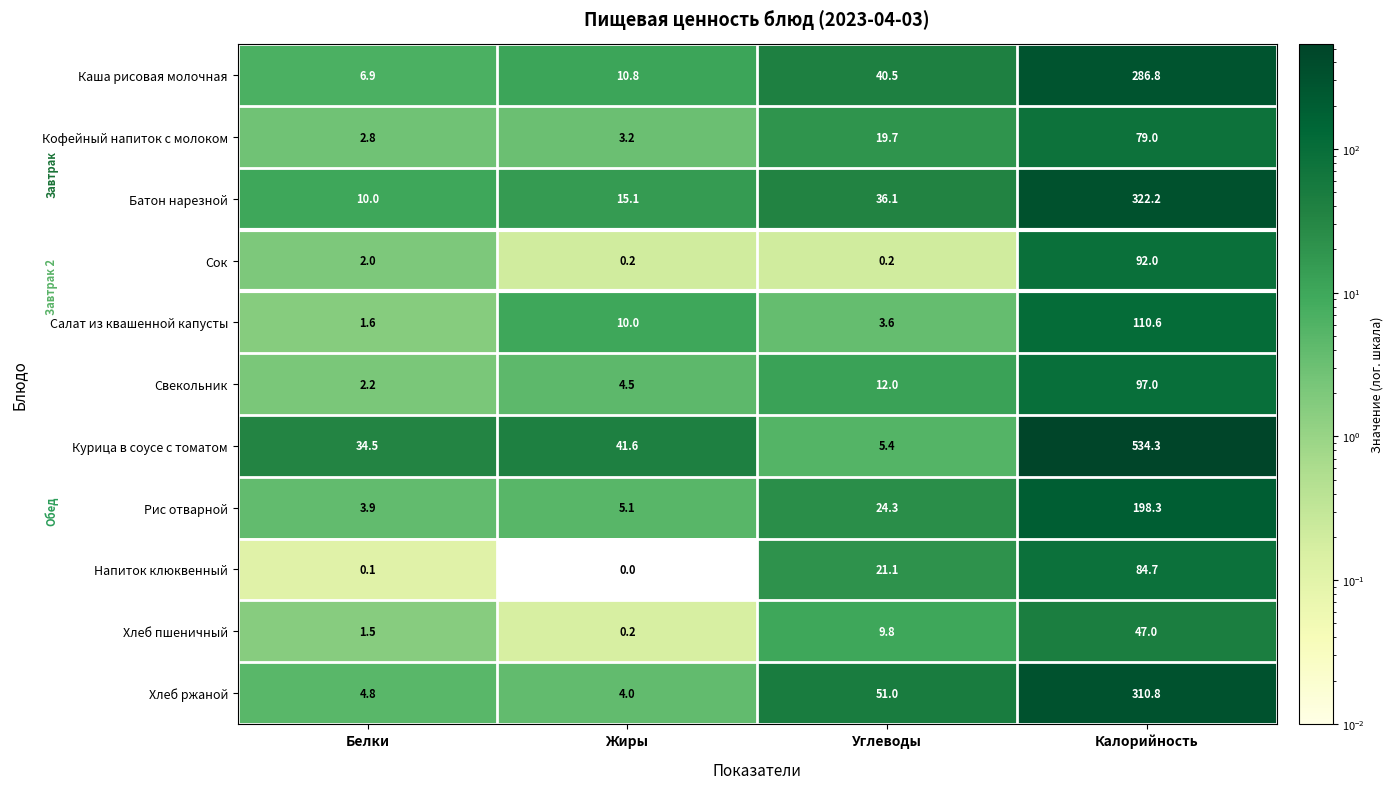

How many data points in Хлеб пшеничный are less than 9?

2